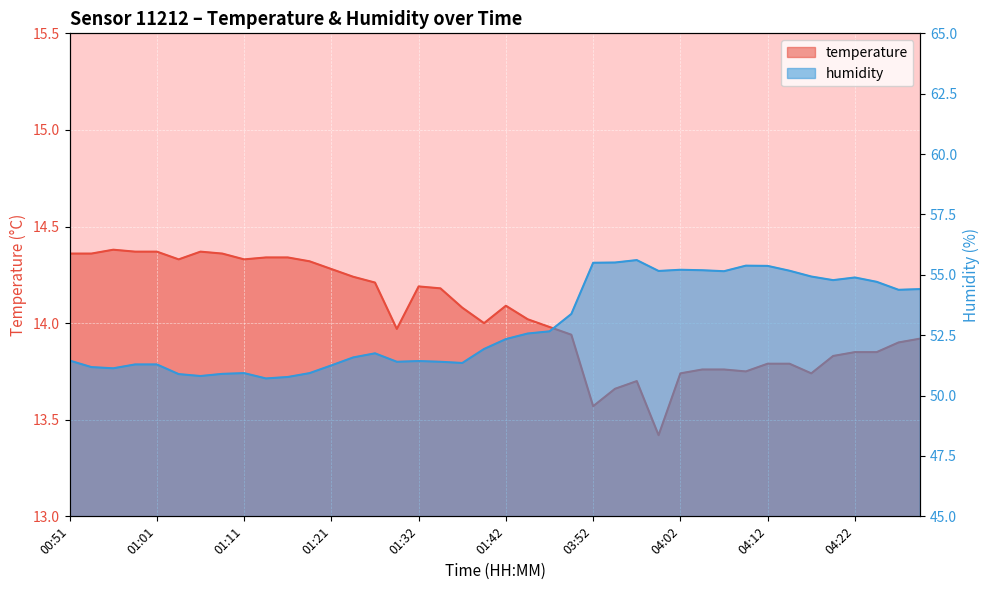

True or false: humidity has a value of 24.7 at 01:48.

False